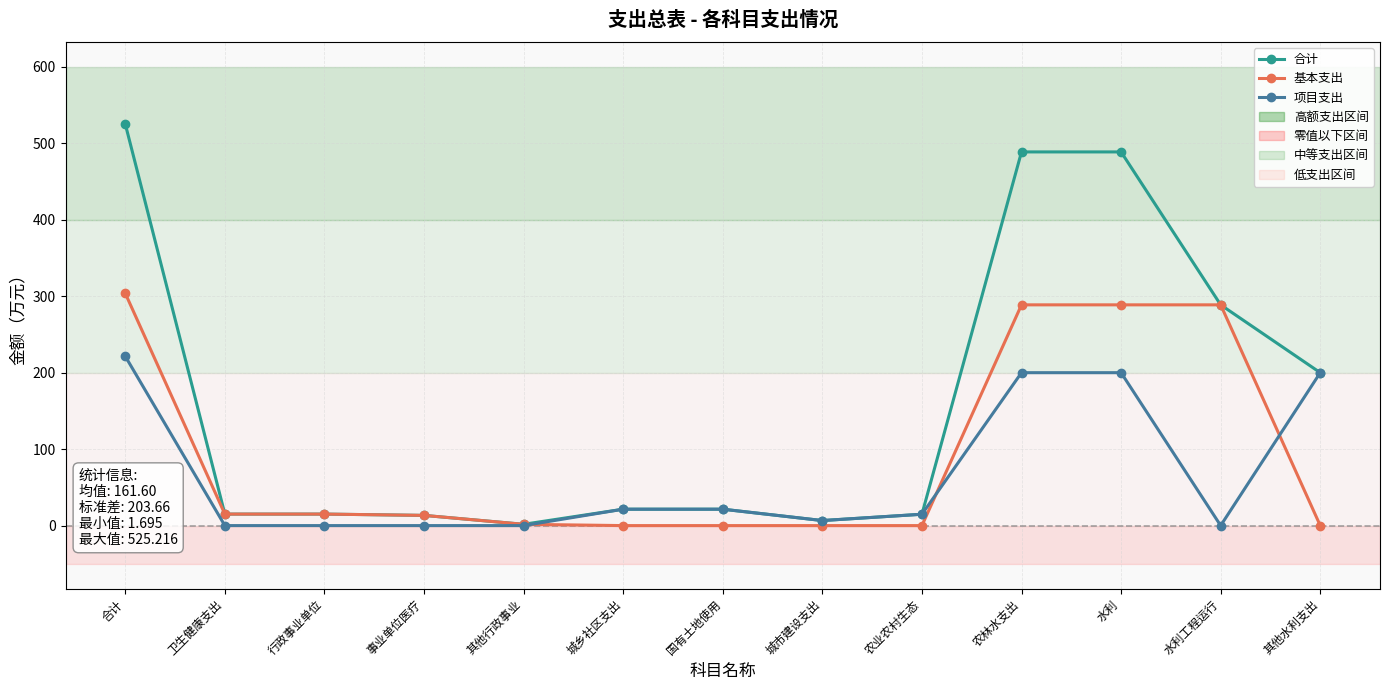

Which label corresponds to the largest value in the chart?

合计